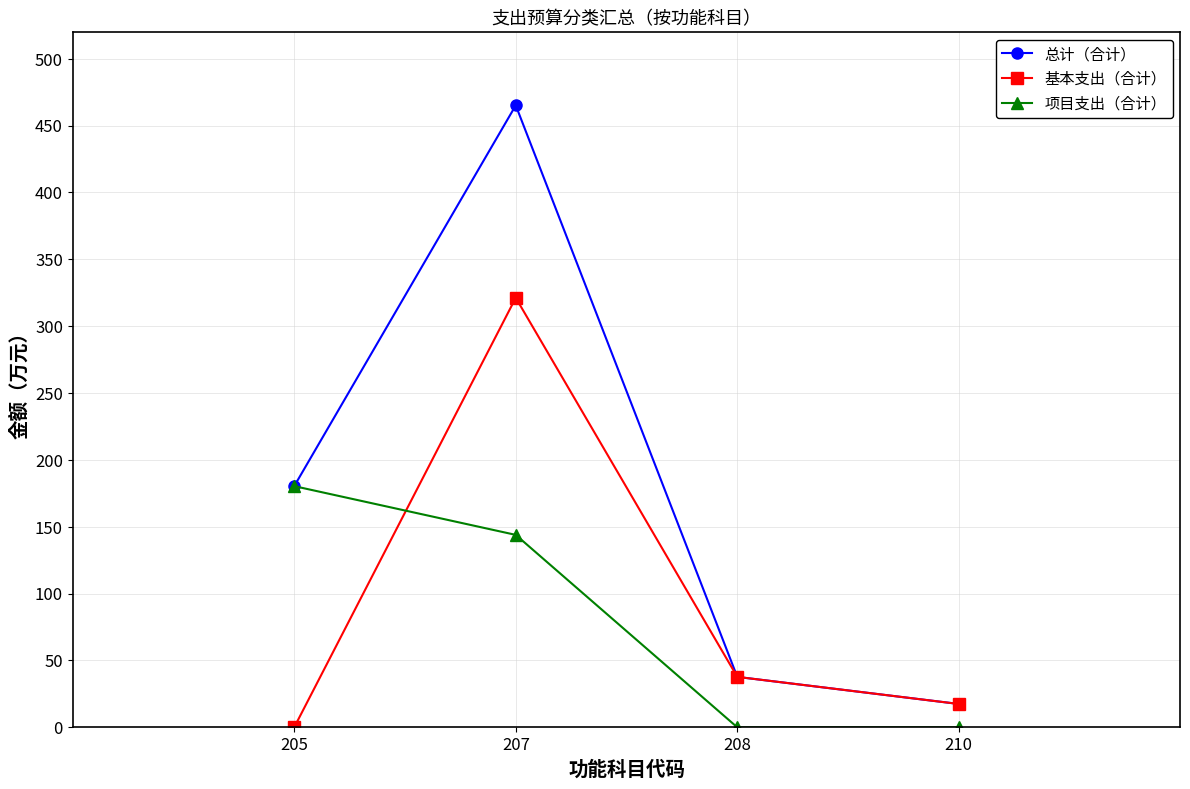

True or false: 项目支出（合计） has more than 2 interior local peaks.

False